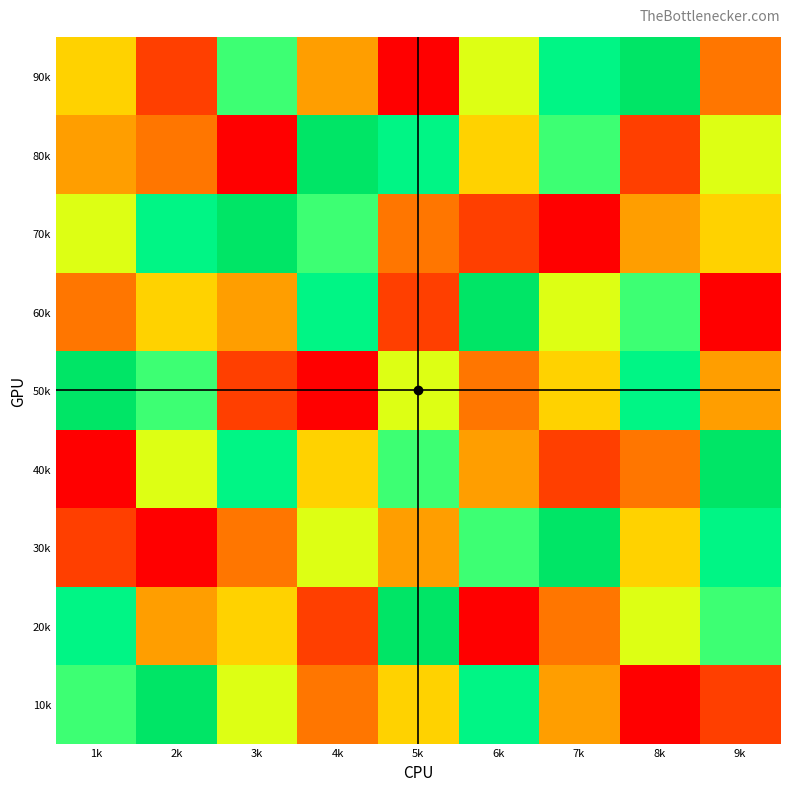

At how many categories does at least one series exceed 7?

9